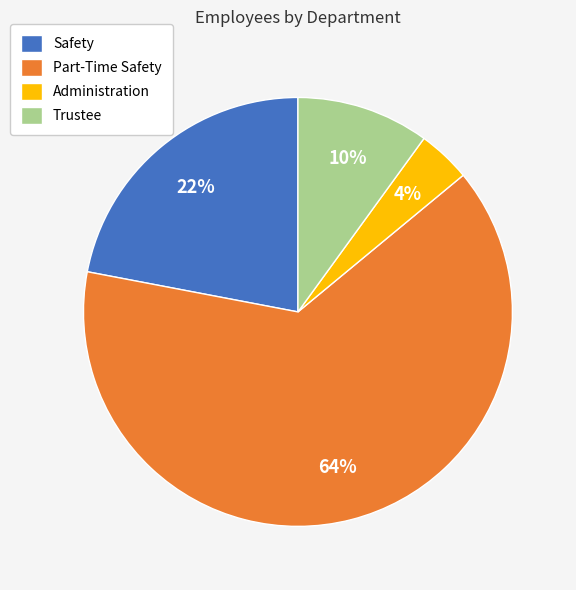

Do Part-Time Safety and Administration together represent more than half of the pie?

Yes